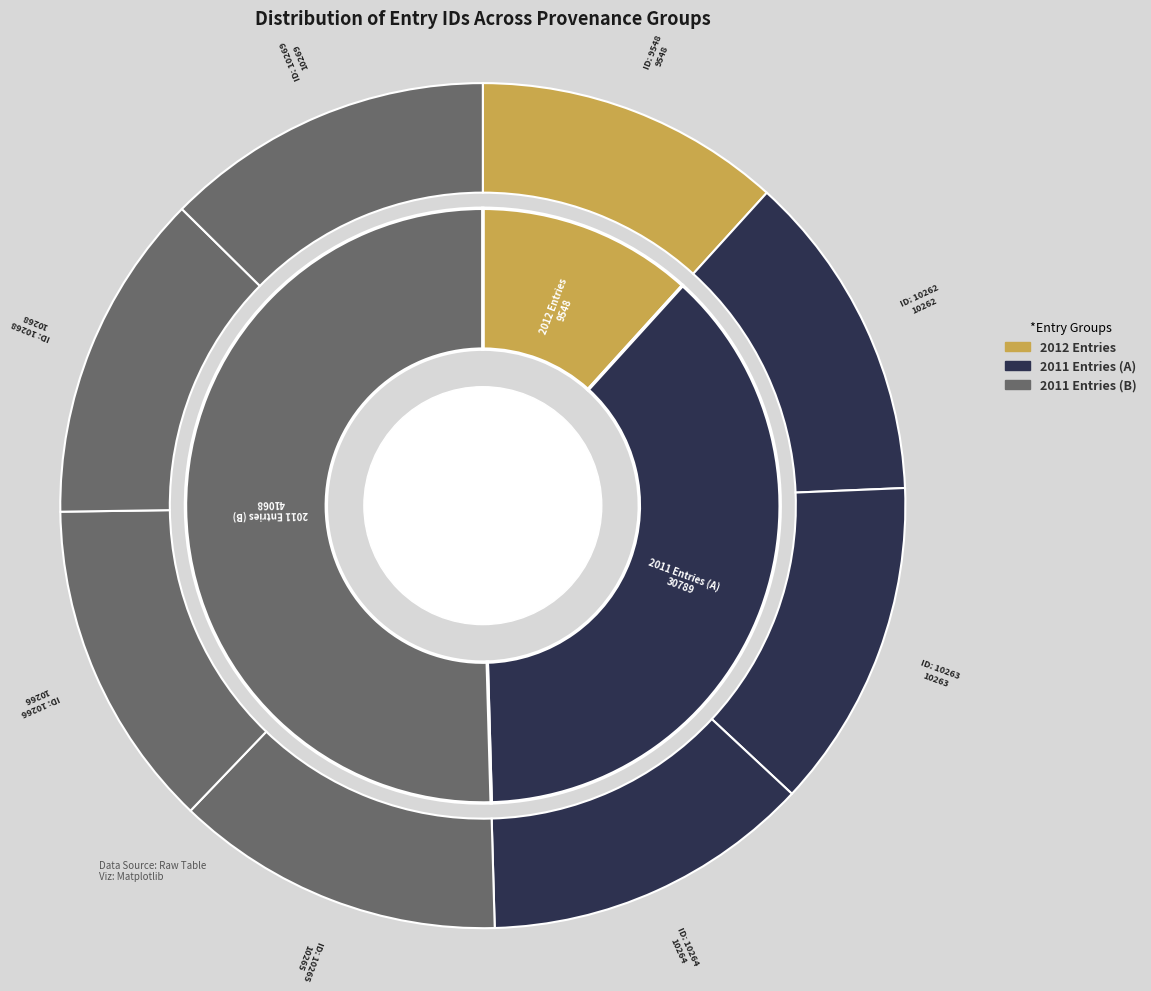

Combined, do 2011-08-31 (10265) and 2011-08-31 (10268) account for over 50%?

No